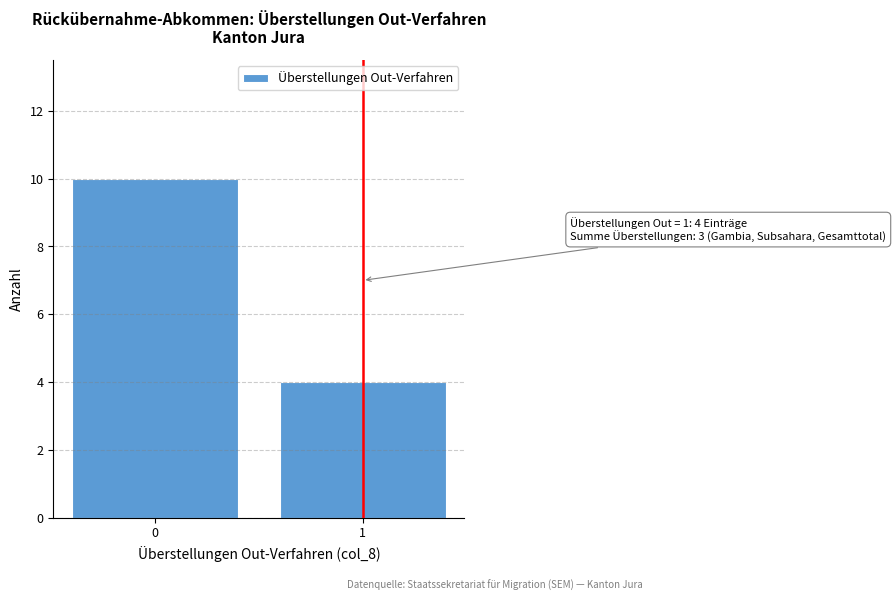

Reading right to left, transcribe all the data shown in this chart.

4	10